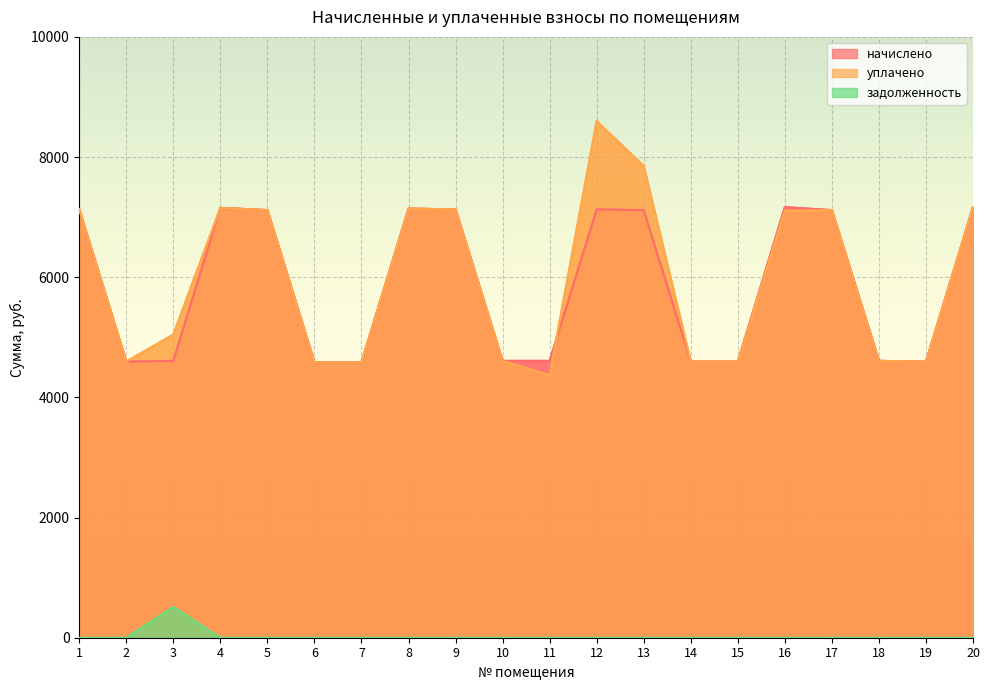

What are all the series names shown in the legend?

начислено, уплачено, задолженность